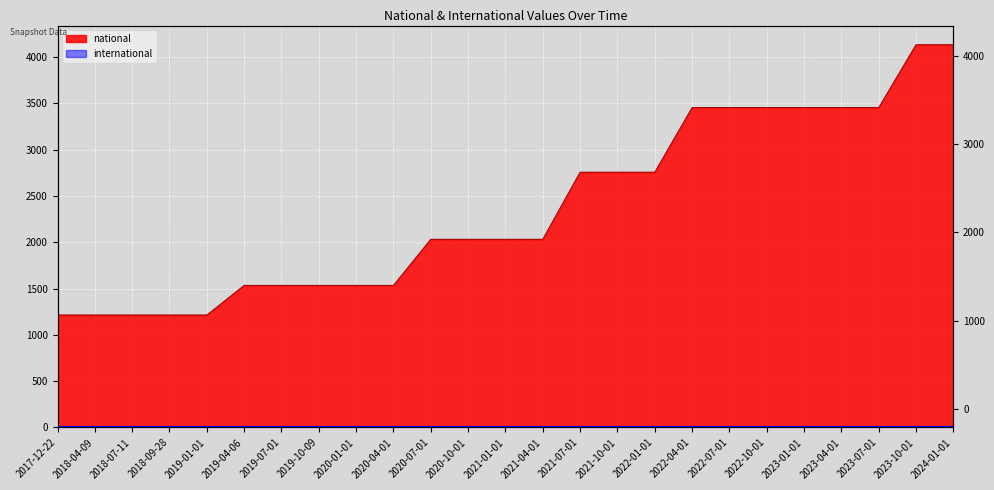

Is it true that the value at 2018-09-28 is 1641?

False